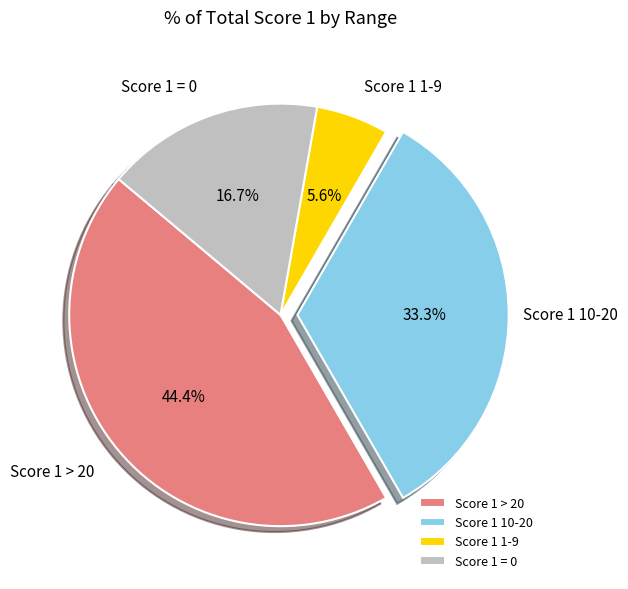

Rank the categories by value from highest to lowest.

Score 1 > 20, Score 1 10-20, Score 1 = 0, Score 1 1-9